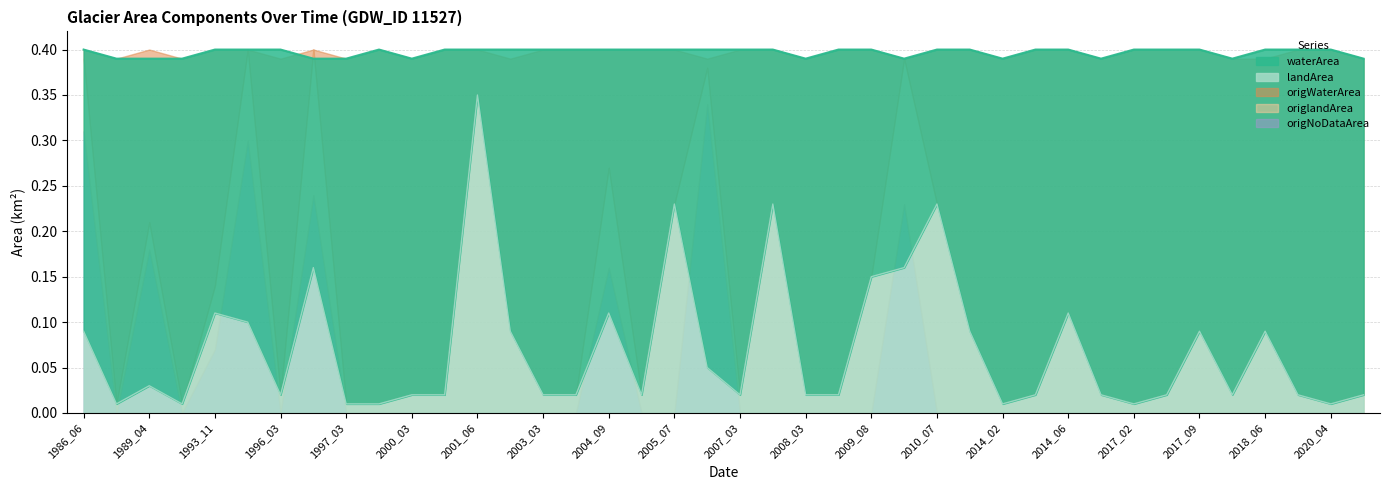

What is the maximum value for origlandArea?

0.3